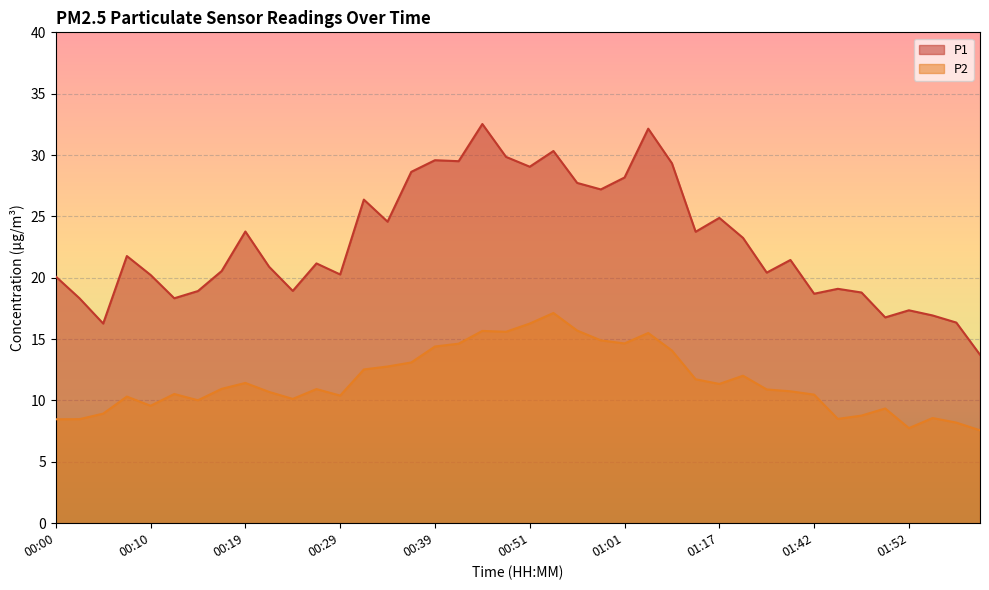

Where does the P1 series first go above 21?

00:07